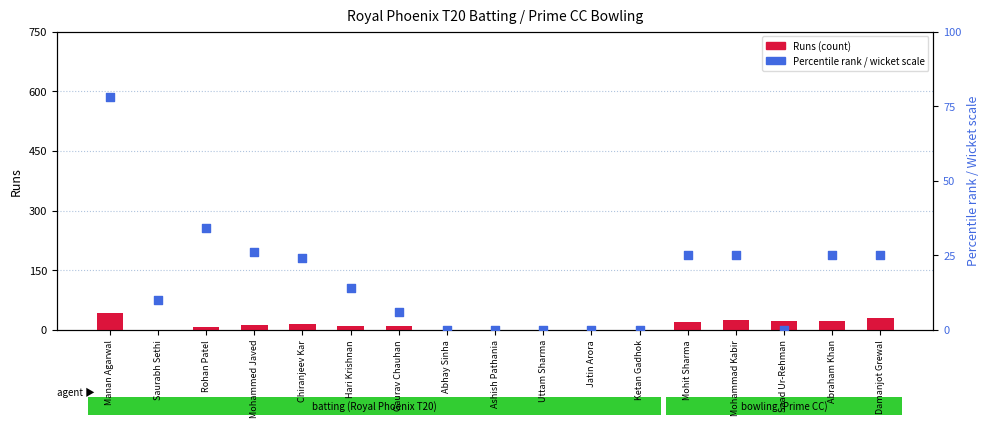

Which series contains the lowest Y value?

Runs (count)